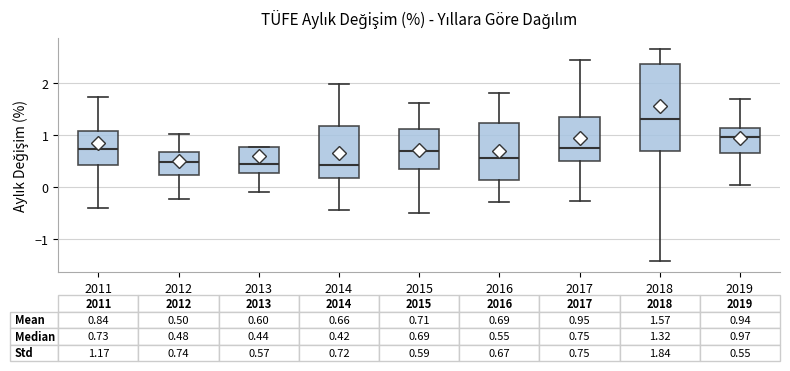

Which box has the highest median line?

2018